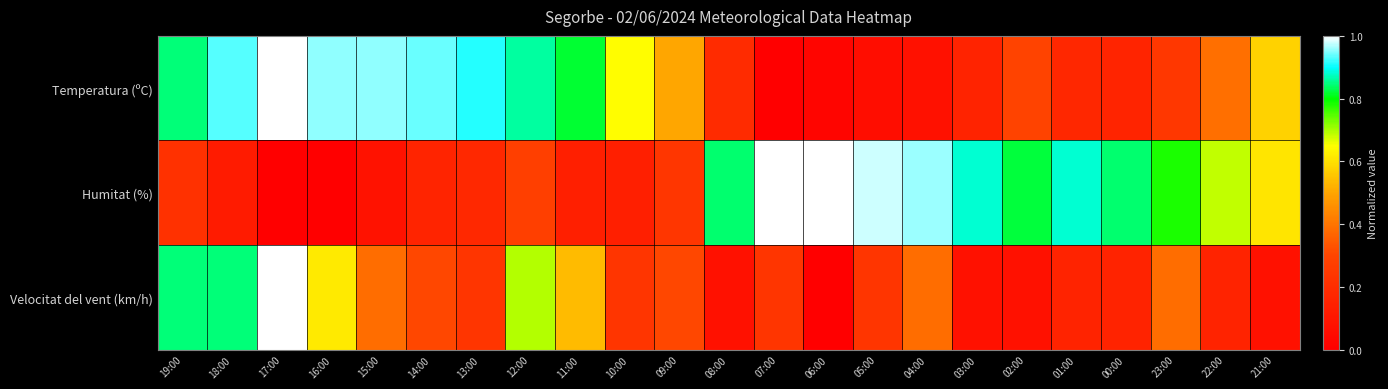

What is the total value across all series at 22:00?

1.2